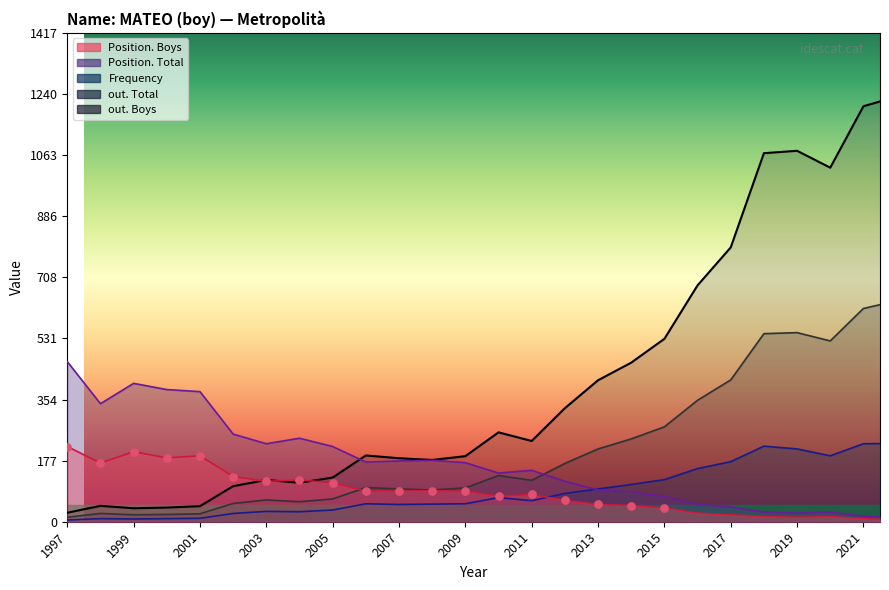

What is the total value across all series at 2019?

1872